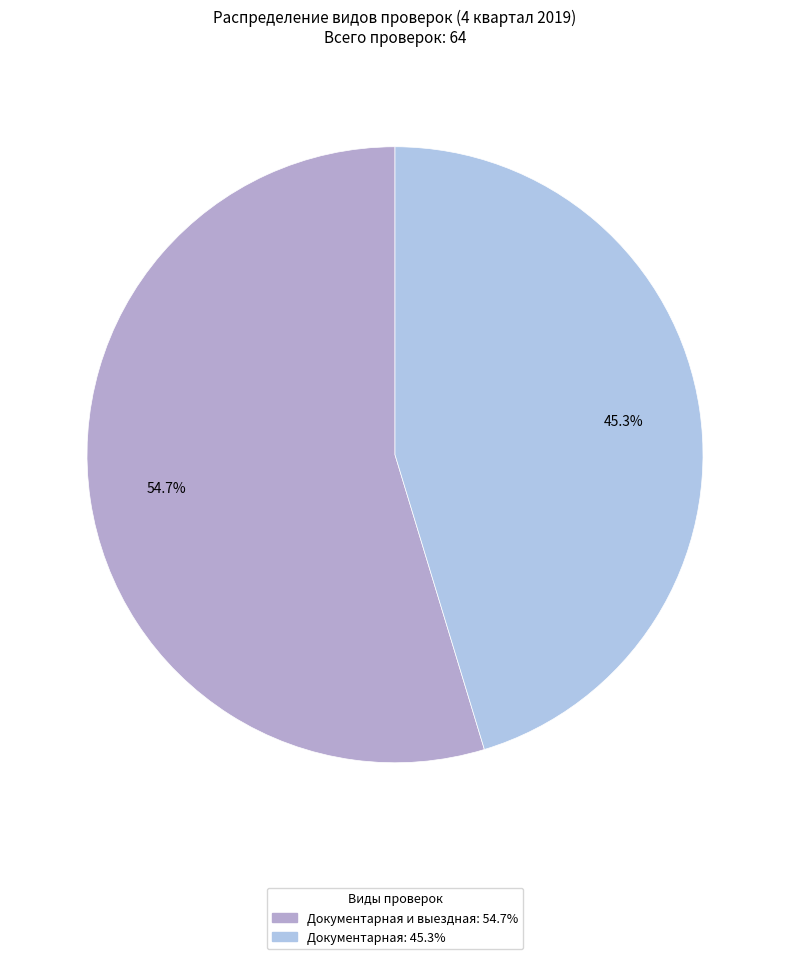

Which category has the smallest portion of the pie?

Документарная